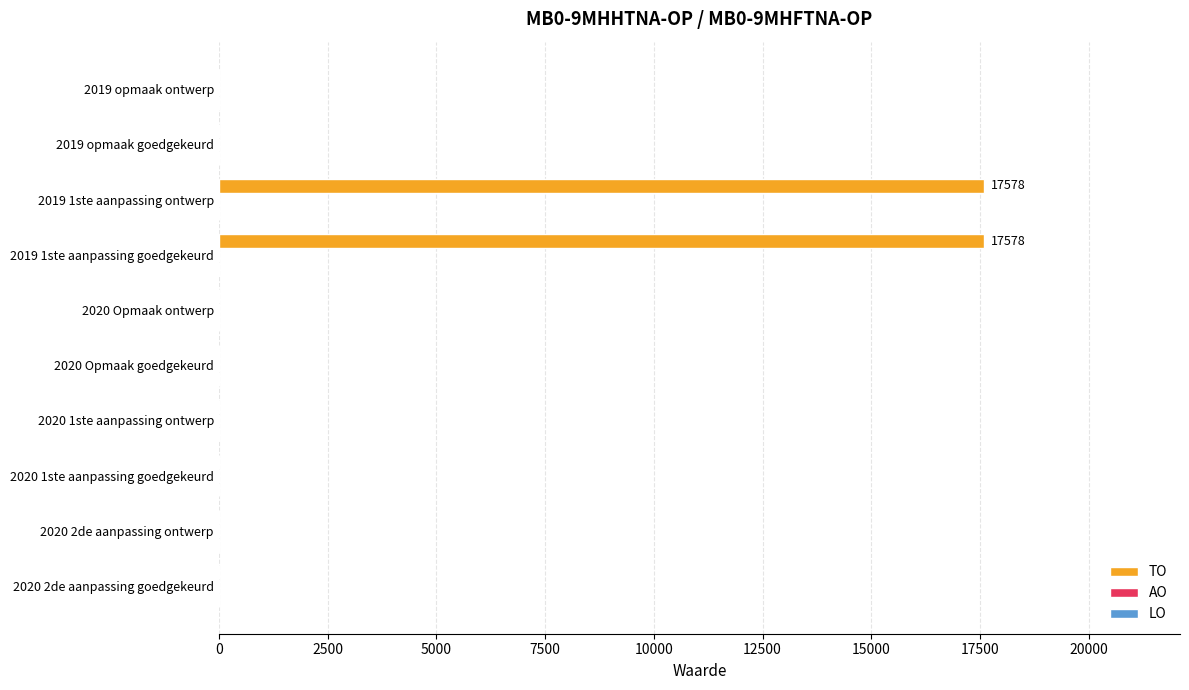

What is the greatest value displayed?

17578